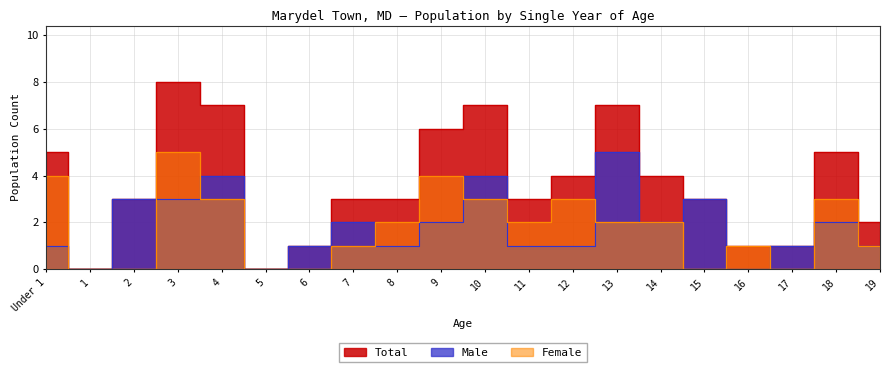

What is the label of the 5th point from the left?

4